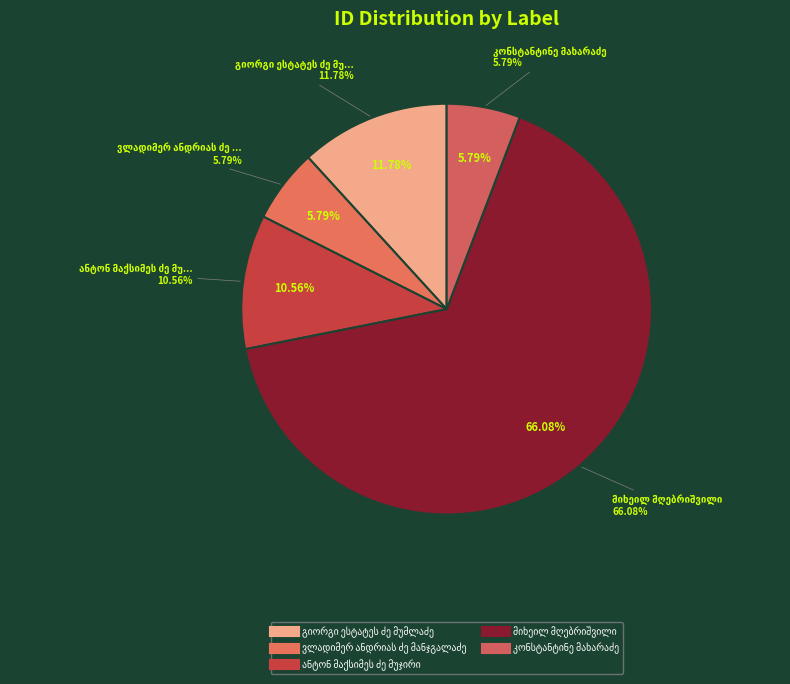

To the nearest percent, what is the combined percentage of კონსტანტინე მახარაძე and ანტონ მაქსიმეს ძე მუჯირი?

16%